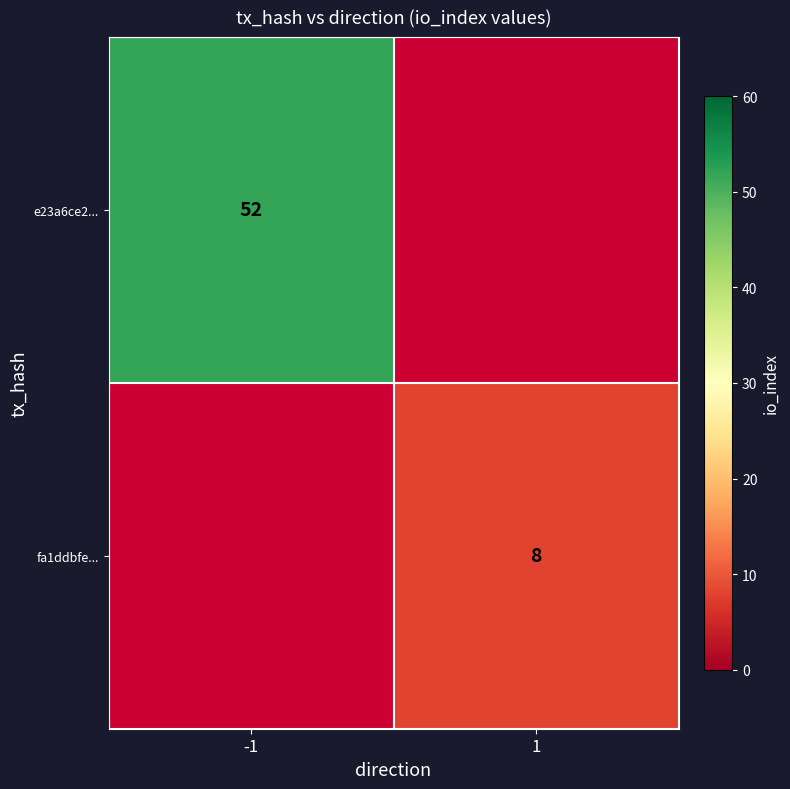

The fa1ddbfe... series shows 8 at 1. True or false?

True